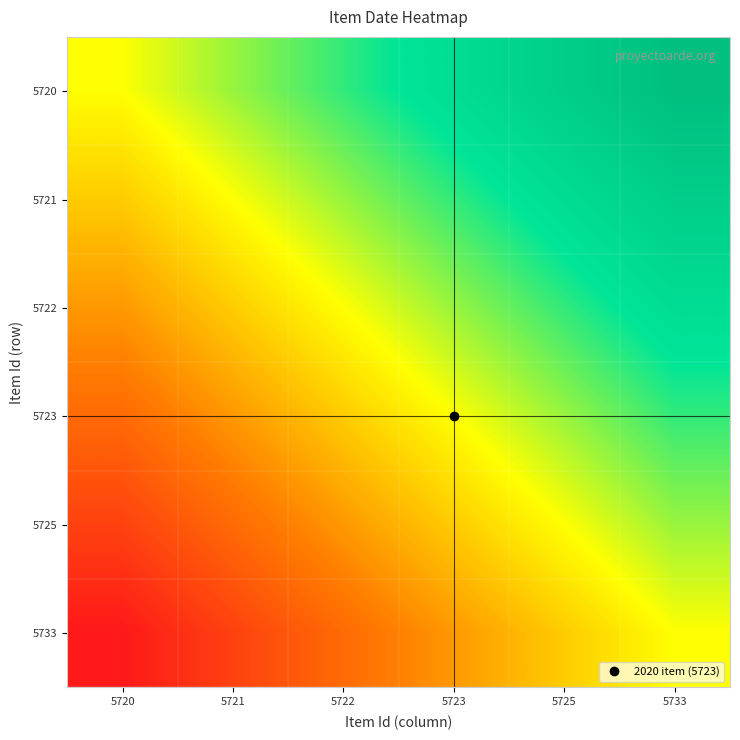

Reading left to right, extract all data points from this chart.

5720: 5720=0.0	5721=0.2	5722=0.4	5723=0.6	5725=0.8	5733=1.0
5721: 5720=-0.2	5721=0.0	5722=0.2	5723=0.4	5725=0.6	5733=0.8
5722: 5720=-0.4	5721=-0.2	5722=0.0	5723=0.2	5725=0.4	5733=0.6
5723: 5720=-0.6	5721=-0.4	5722=-0.2	5723=0.0	5725=0.2	5733=0.4
5725: 5720=-0.8	5721=-0.6	5722=-0.4	5723=-0.2	5725=0.0	5733=0.2
5733: 5720=-1.0	5721=-0.8	5722=-0.6	5723=-0.4	5725=-0.2	5733=0.0